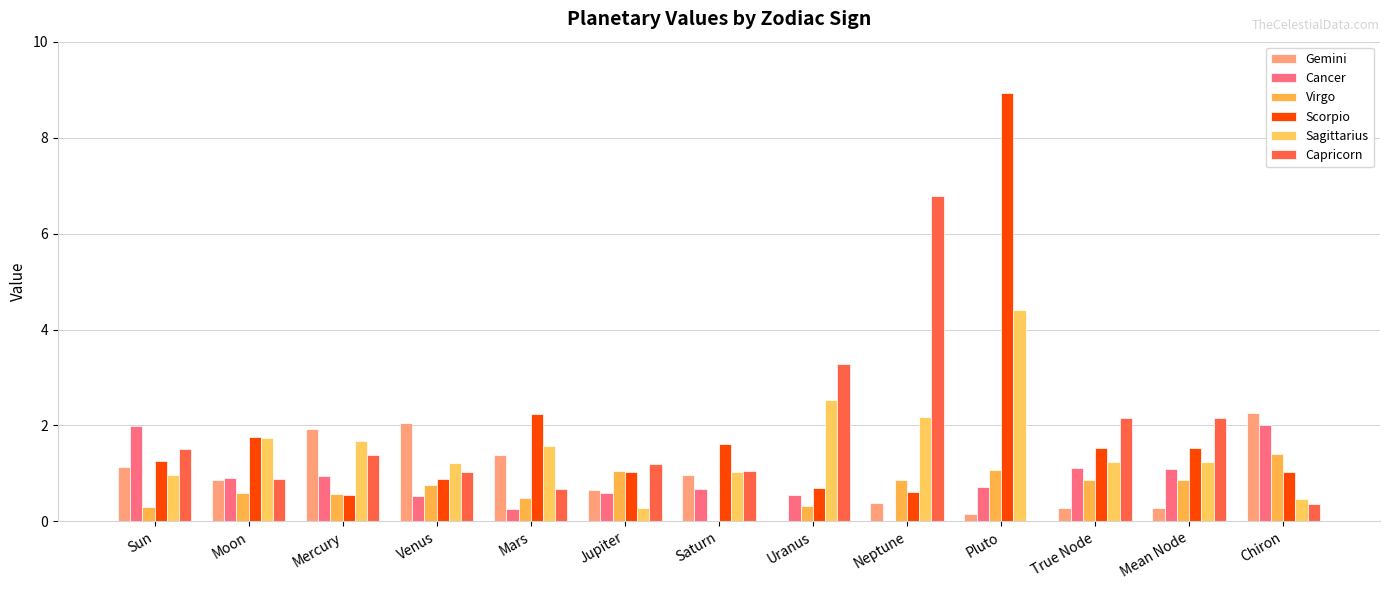

What is the value of the Gemini bar at the 13th from the left?

2.3